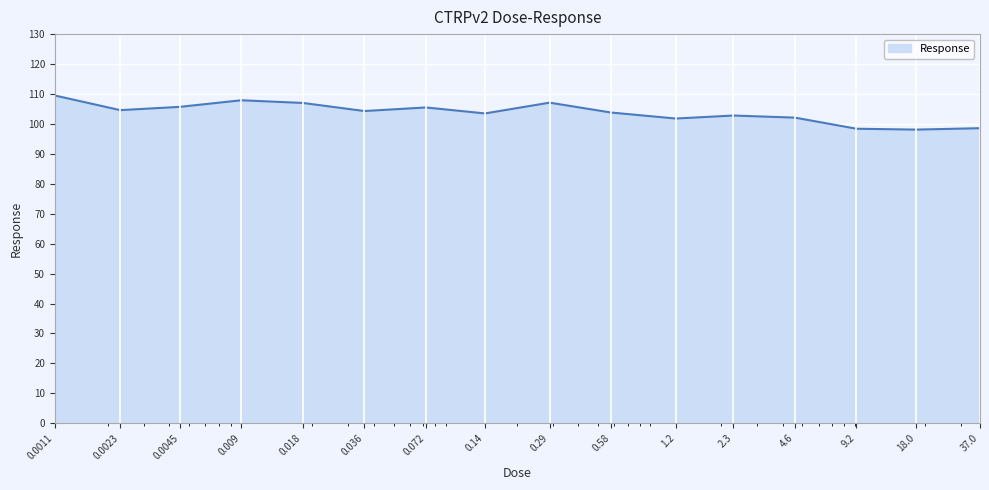

What is the maximum value shown in the chart?

109.5